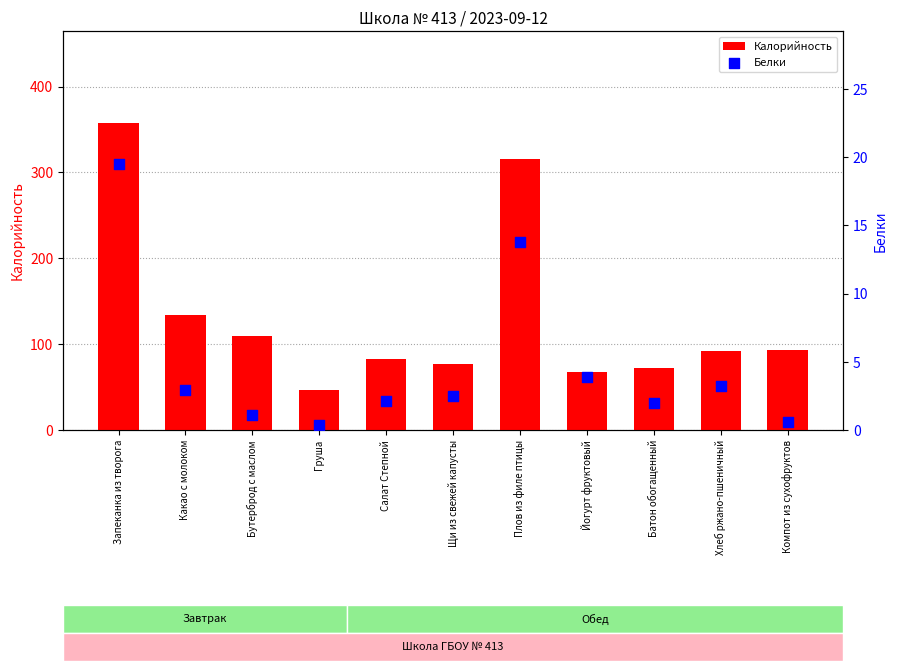

Is the value of Калорийность at Бутерброд с маслом greater than the value of Белки at Компот из сухофруктов?

Yes